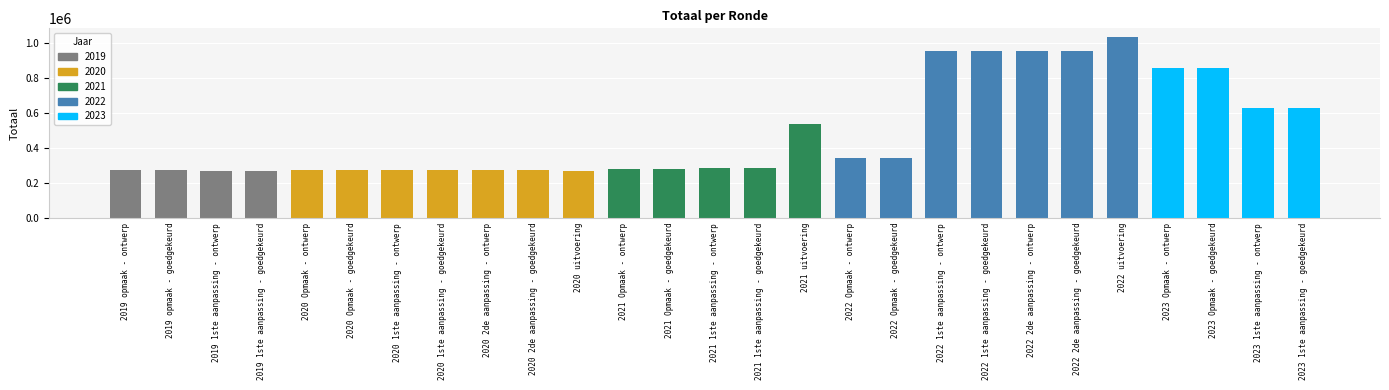

What is the greatest value displayed?

1033325